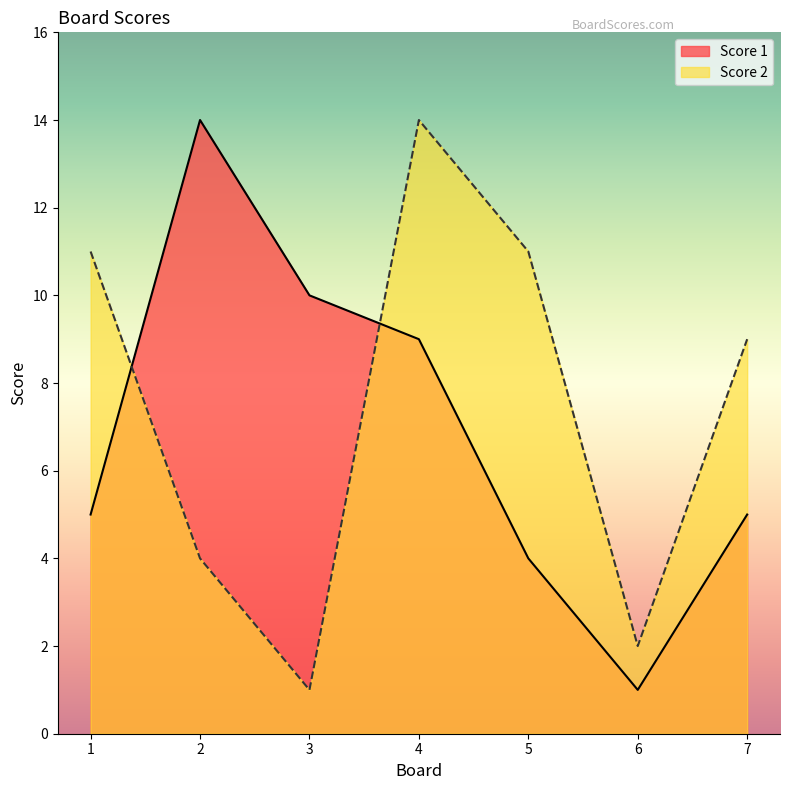

True or false: Score 1 has more than 1 interior local peaks.

False